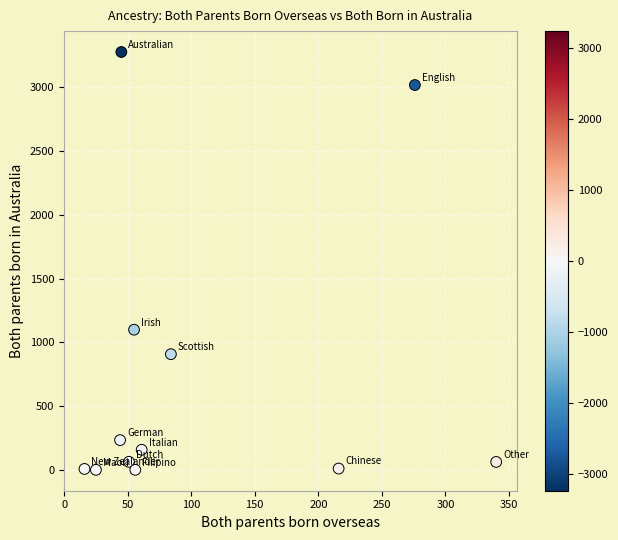

What is the average Y value?

736